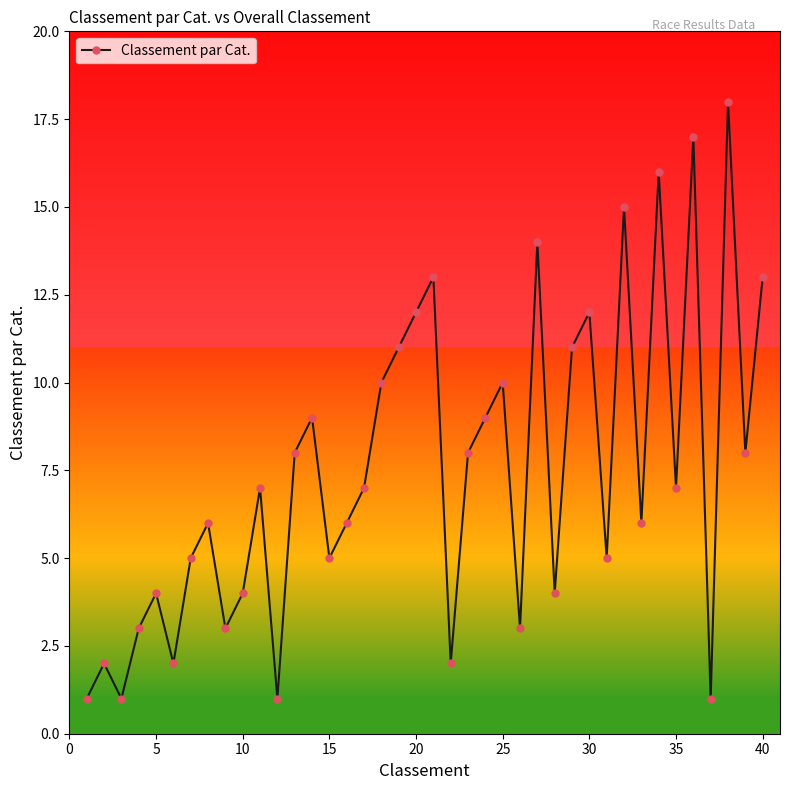

What is the sum of all values?

299